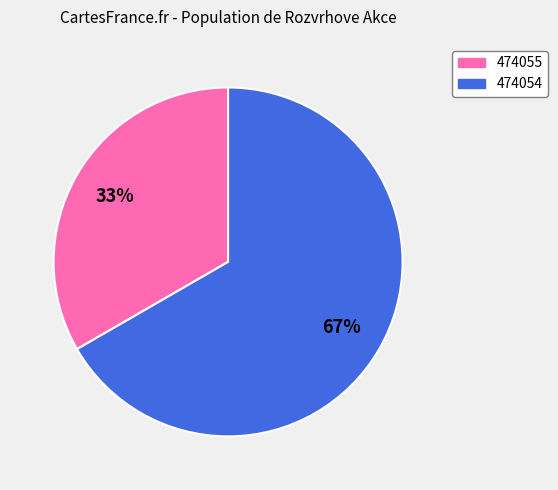

True or false: 474054 accounts for 67% of the total.

True